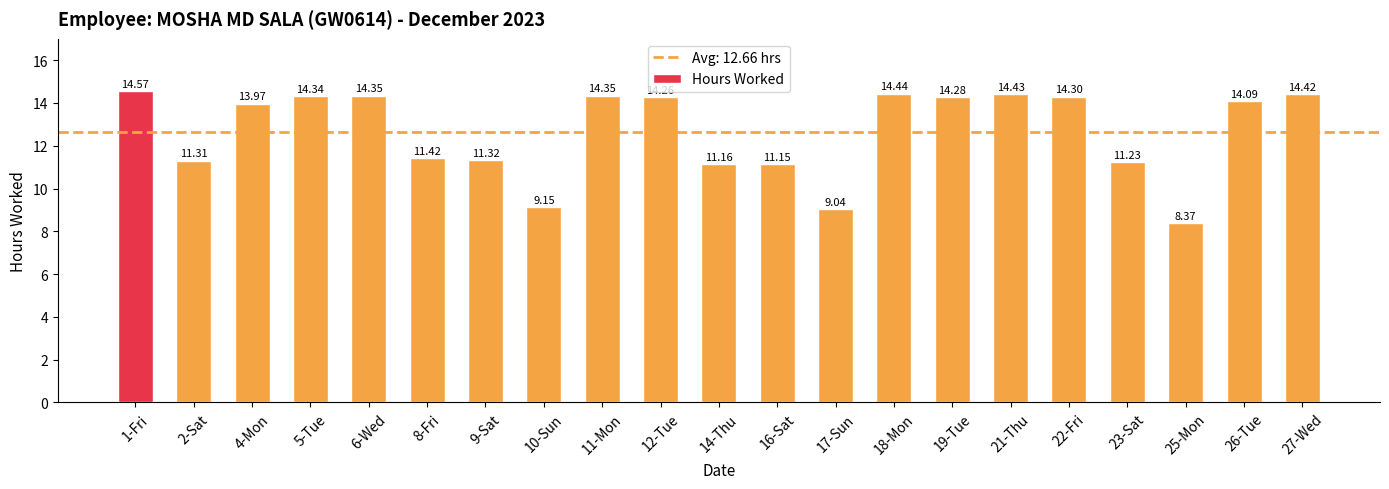

What value does the data have at 14-Thu?

11.2